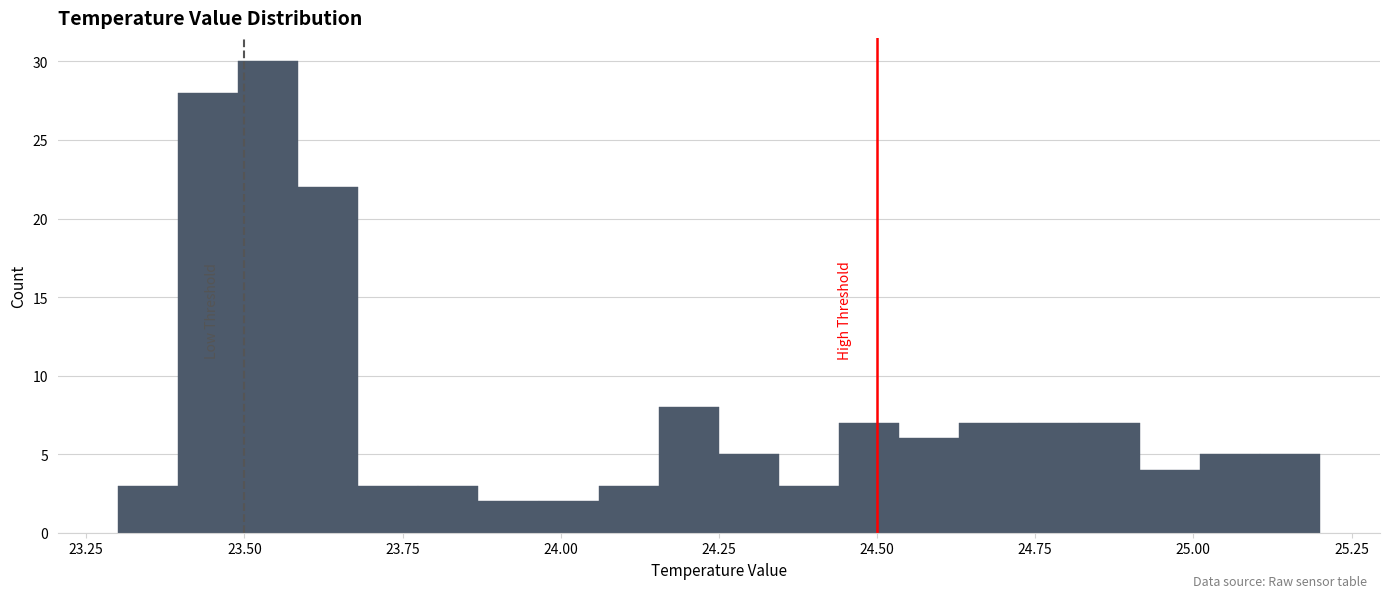

Read against the x-axis, roughly where is the centre of the tallest bar?

23.55